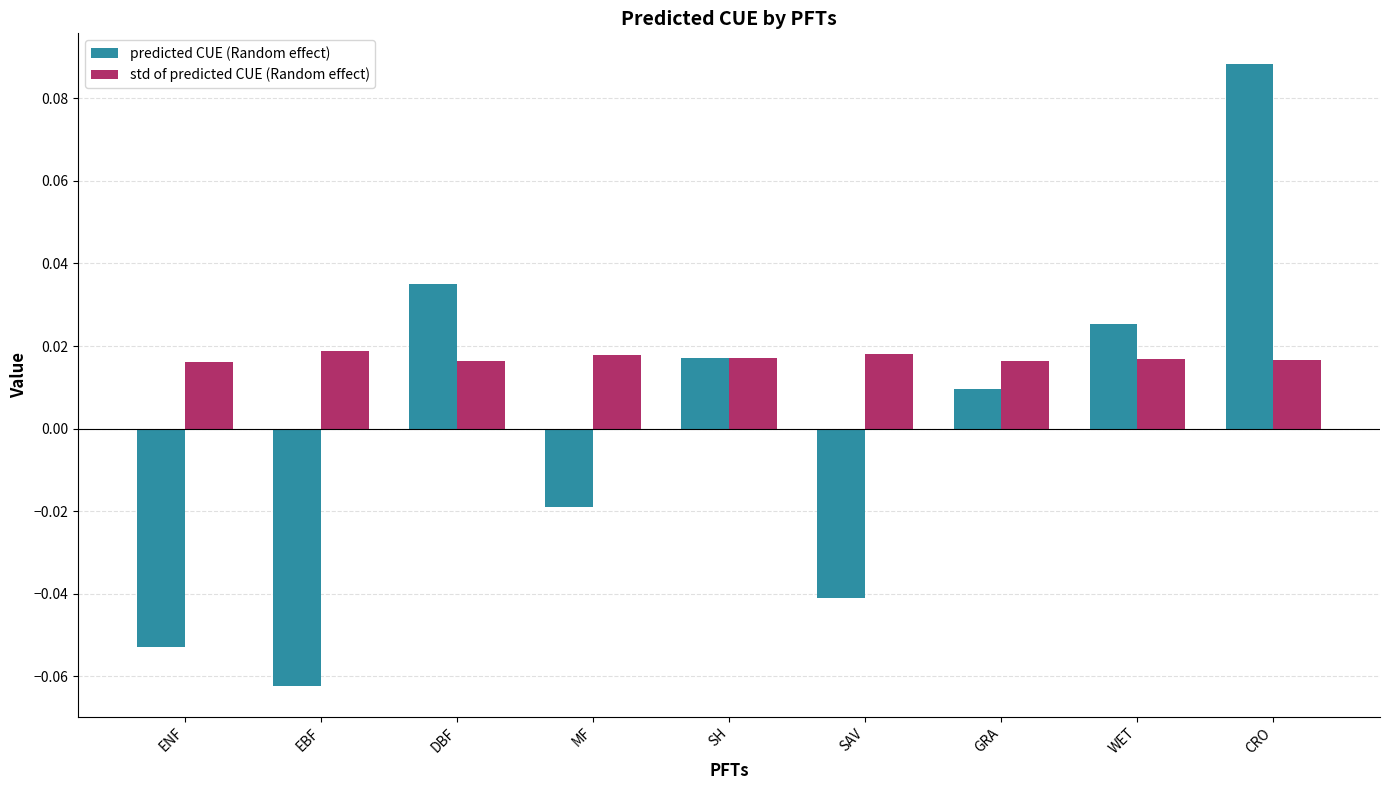

Which label corresponds to the largest value in the chart?

CRO